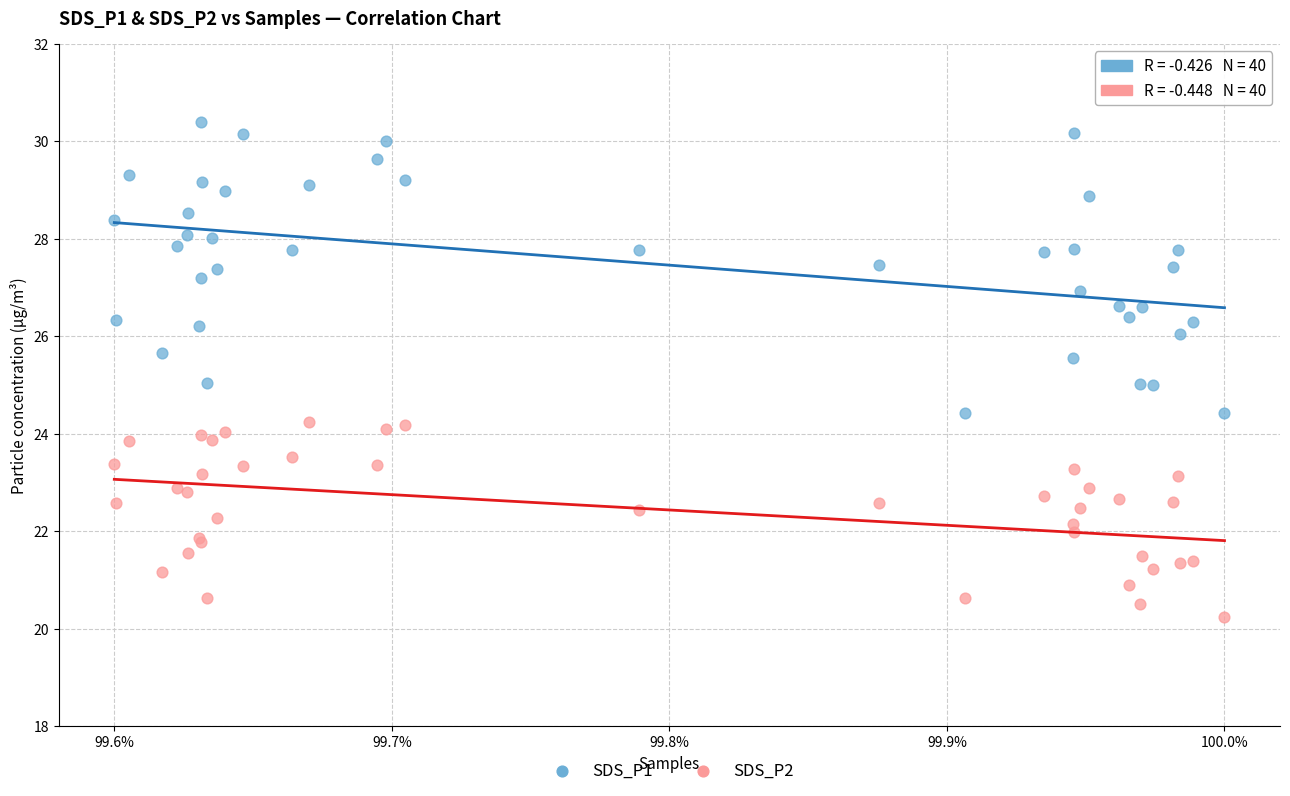

Which series reaches the maximum Y coordinate?

SDS_P1